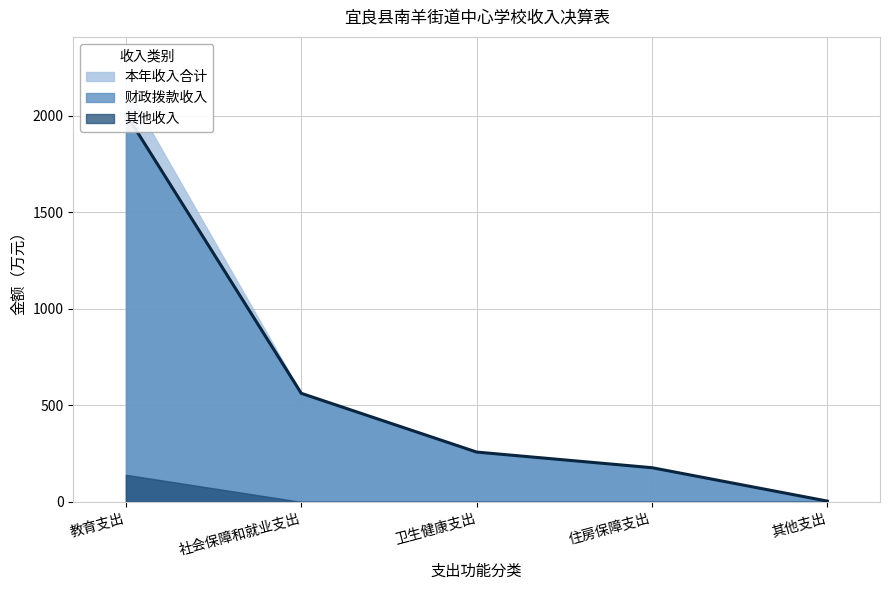

Read the 财政拨款收入 value at 教育支出.

2009.8